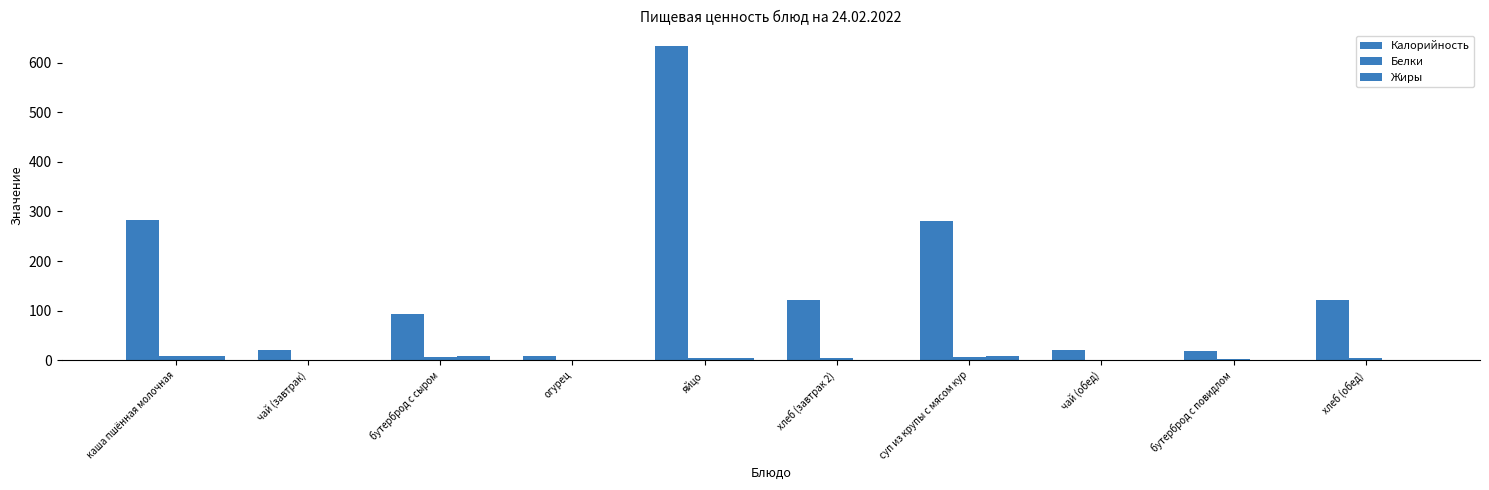

Which label corresponds to the largest value in the chart?

яйцо